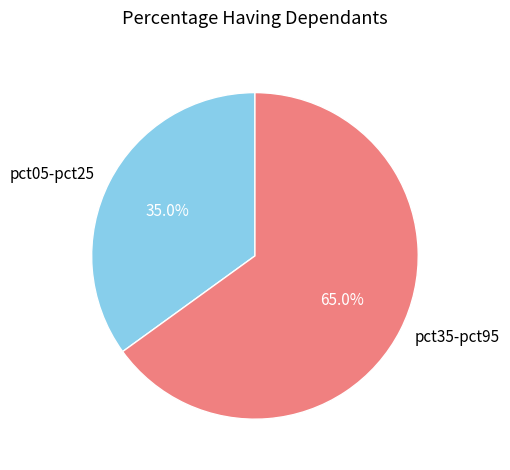

Does pct35-pct95 represent more than half of the total?

Yes